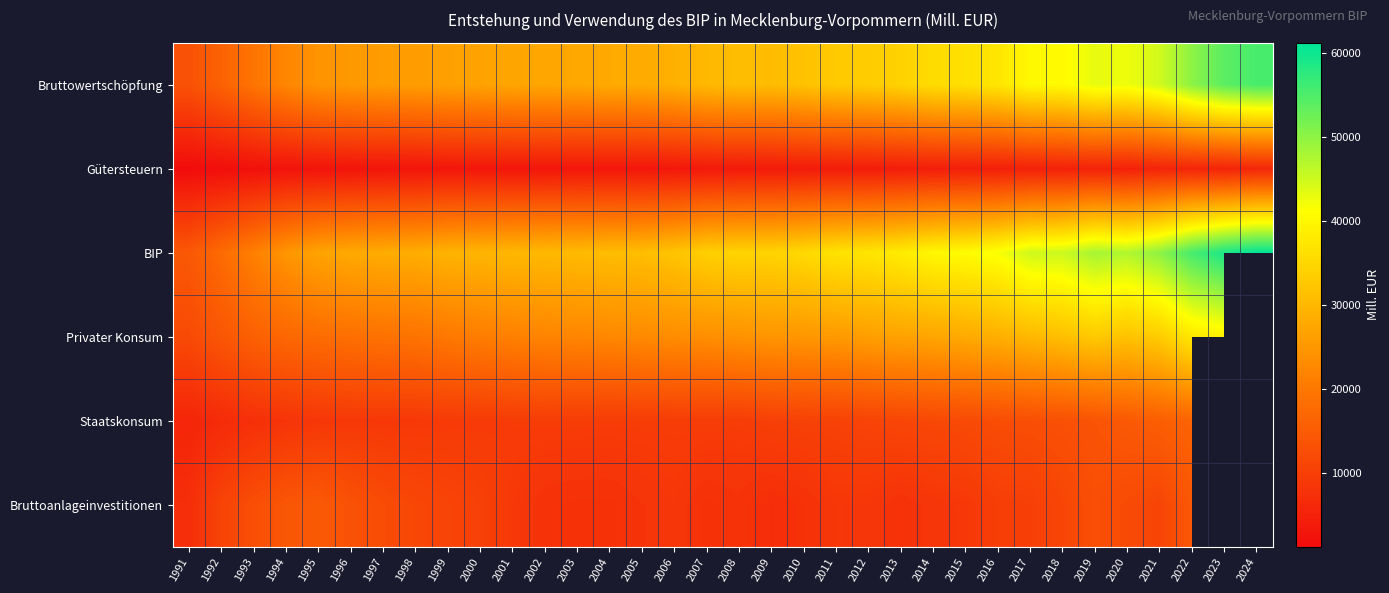

What is the sum of the Staatskonsum values at 2022 and 2011?

26986.0